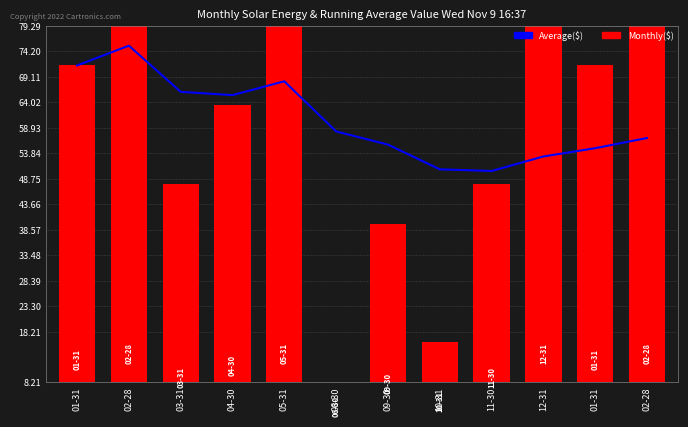

What is the total value across all series at 02-28?

154.6